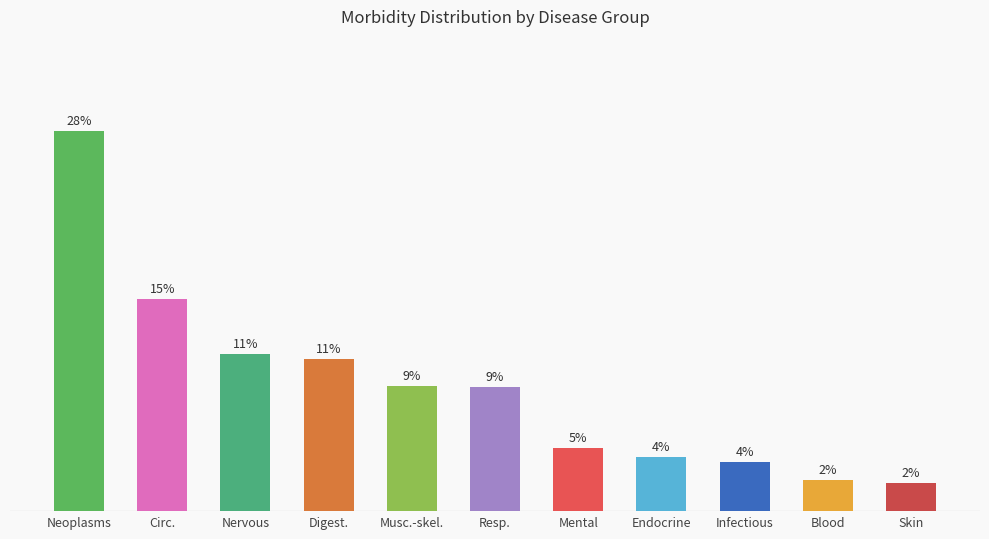

What is the label of the 6th bar from the right?

Resp.